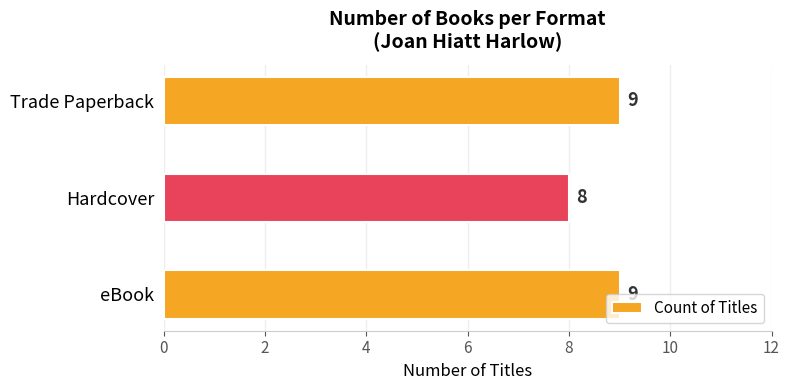

What is the average value?

9